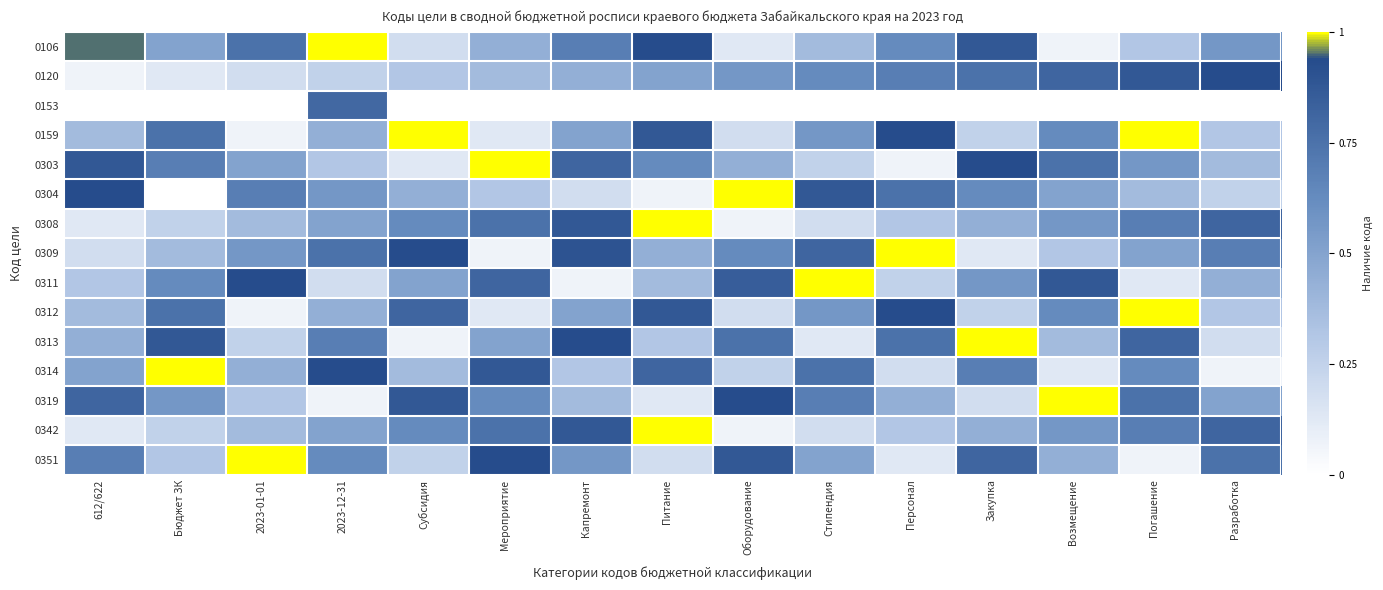

Between Капремонт and Возмещение, which is larger?

Капремонт